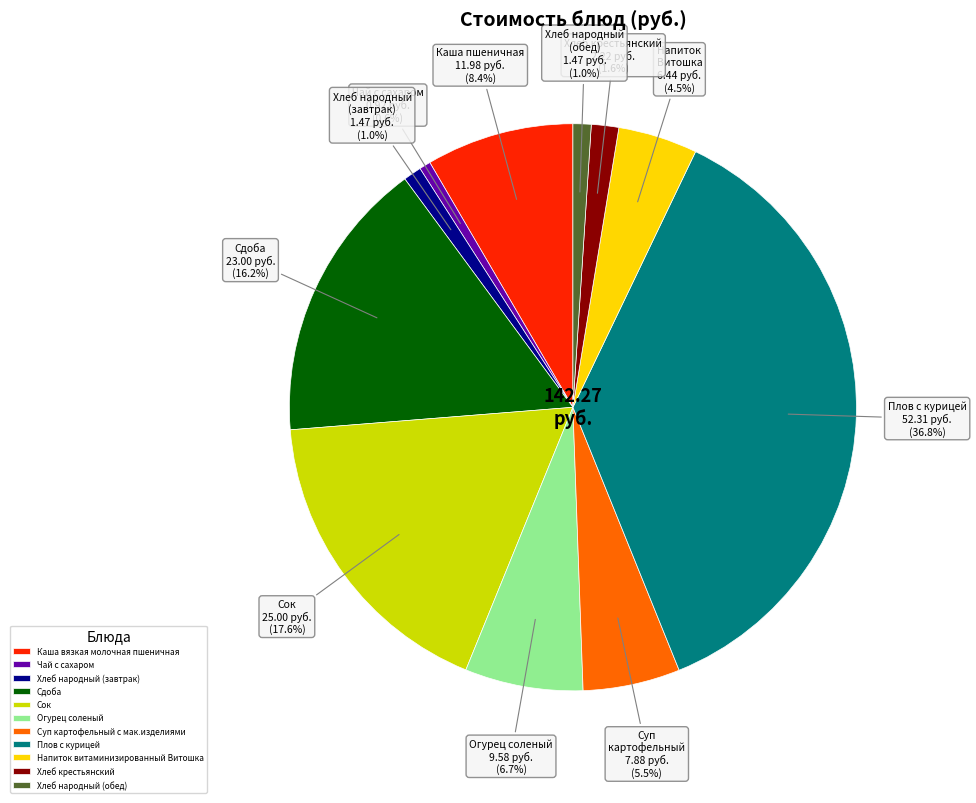

True or false: Каша вязкая молочная пшеничная accounts for 8% of the total.

True